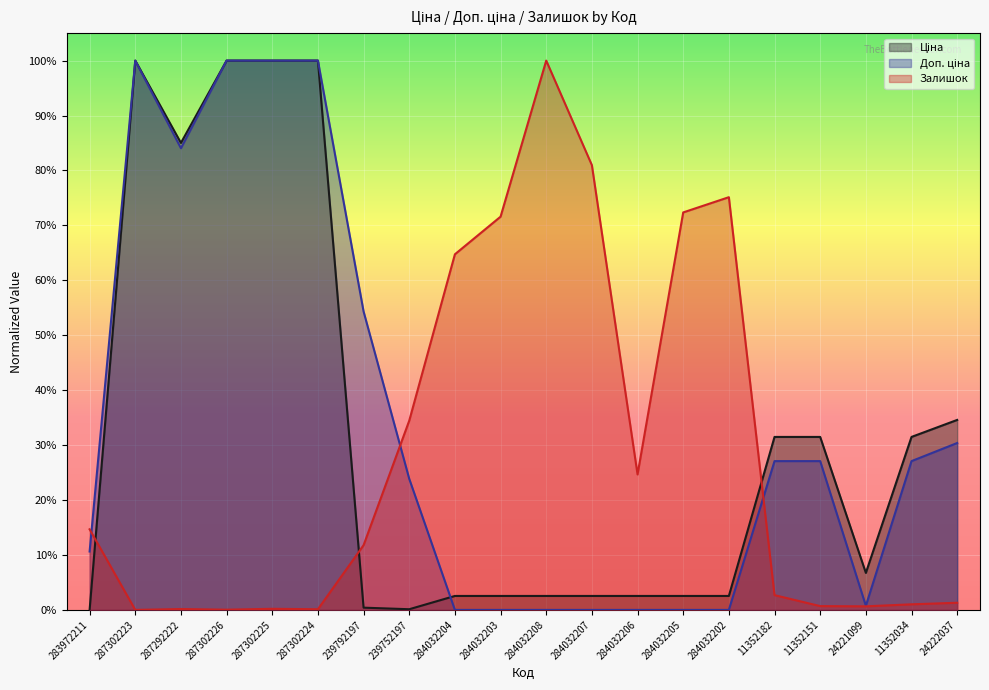

What is the total value across all series at 287302224?

2.0